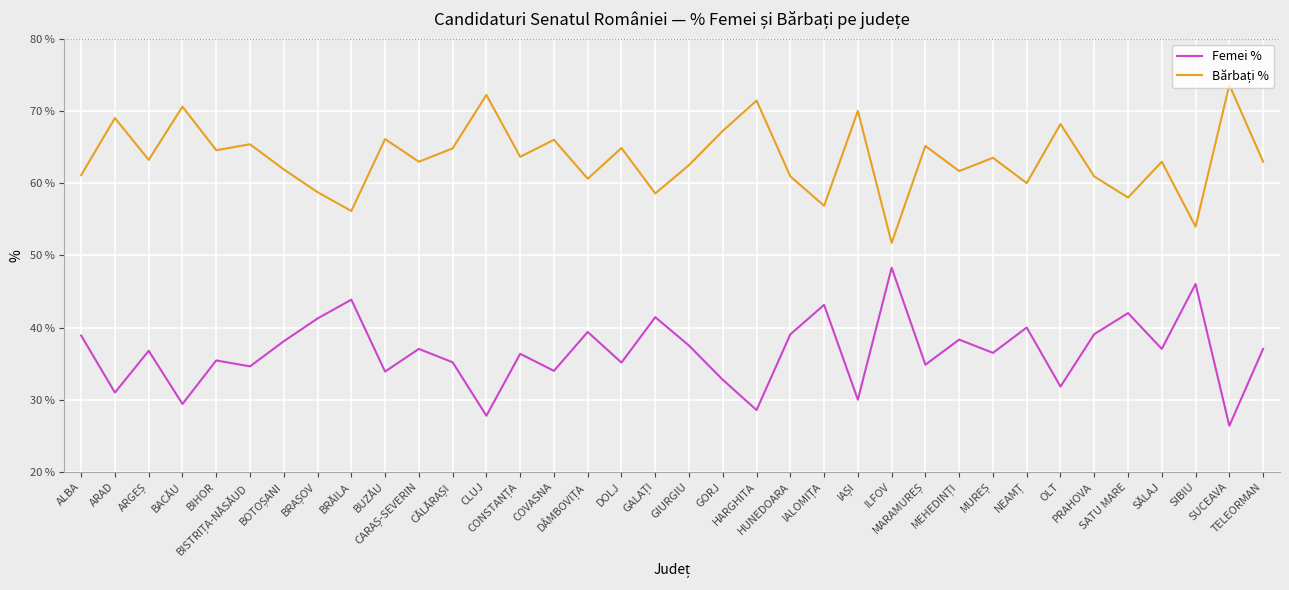

What is the difference between the maximum and minimum values in the Femei % series?

21.9